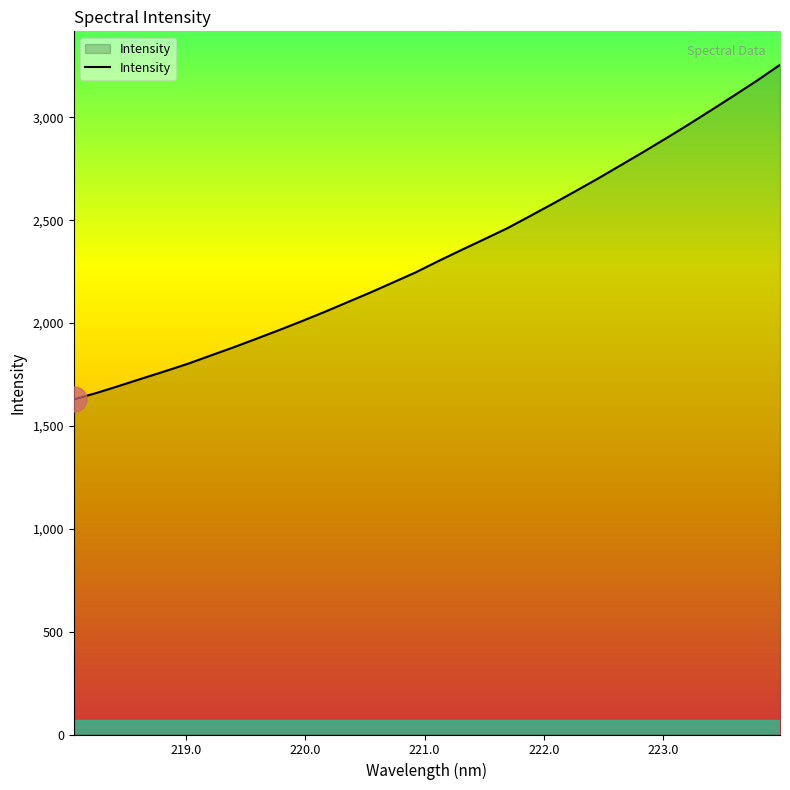

What is the greatest value displayed?

3255.5